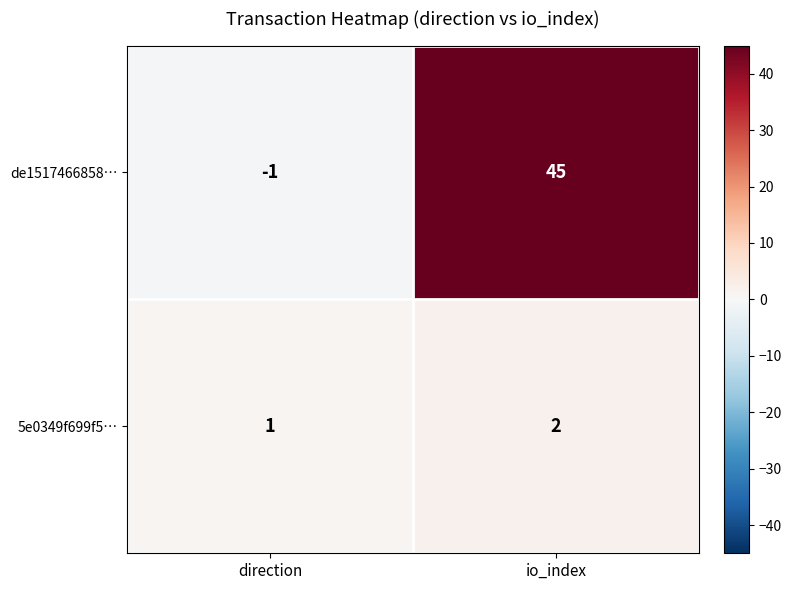

True or false: 5e0349f699f5… has a value of 2 at io_index.

True